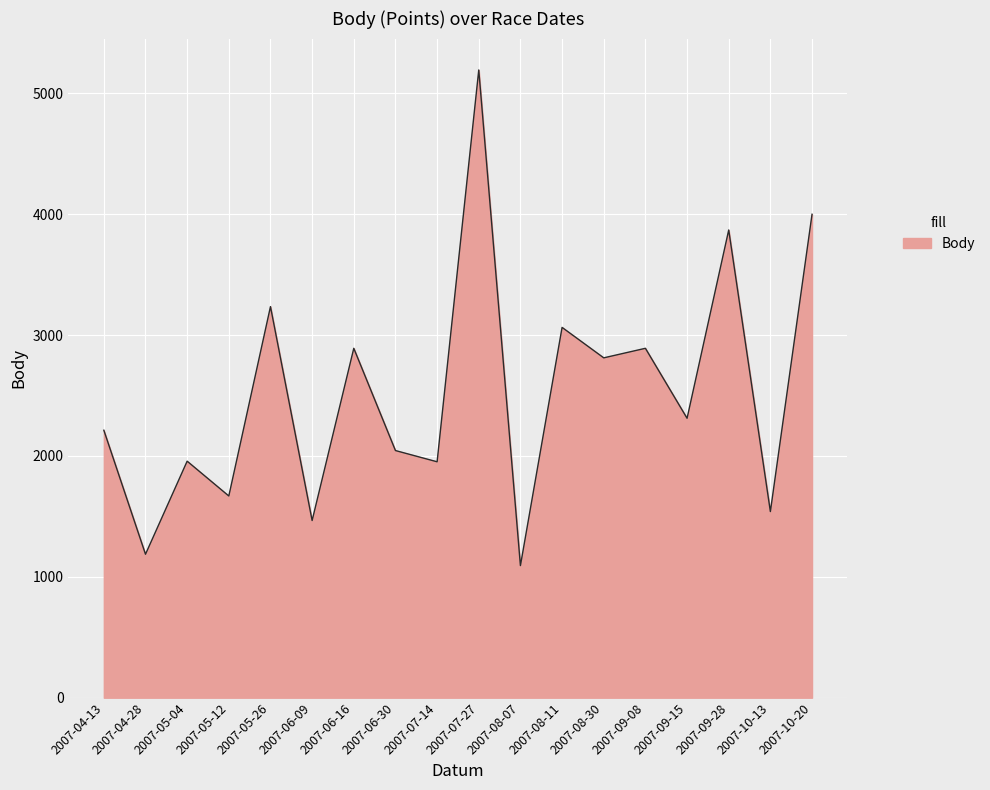

At which category does the chart reach its peak across all series?

2007-07-27